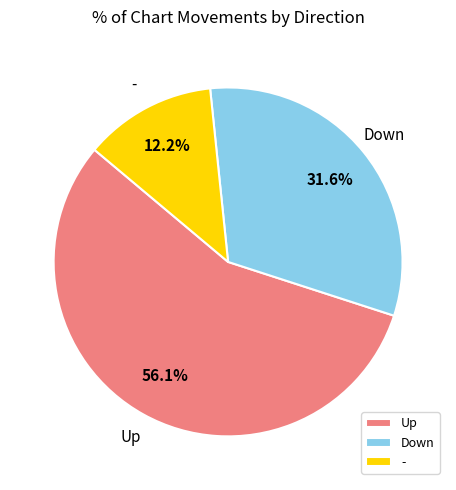

Which has a higher value, Up or Down?

Up